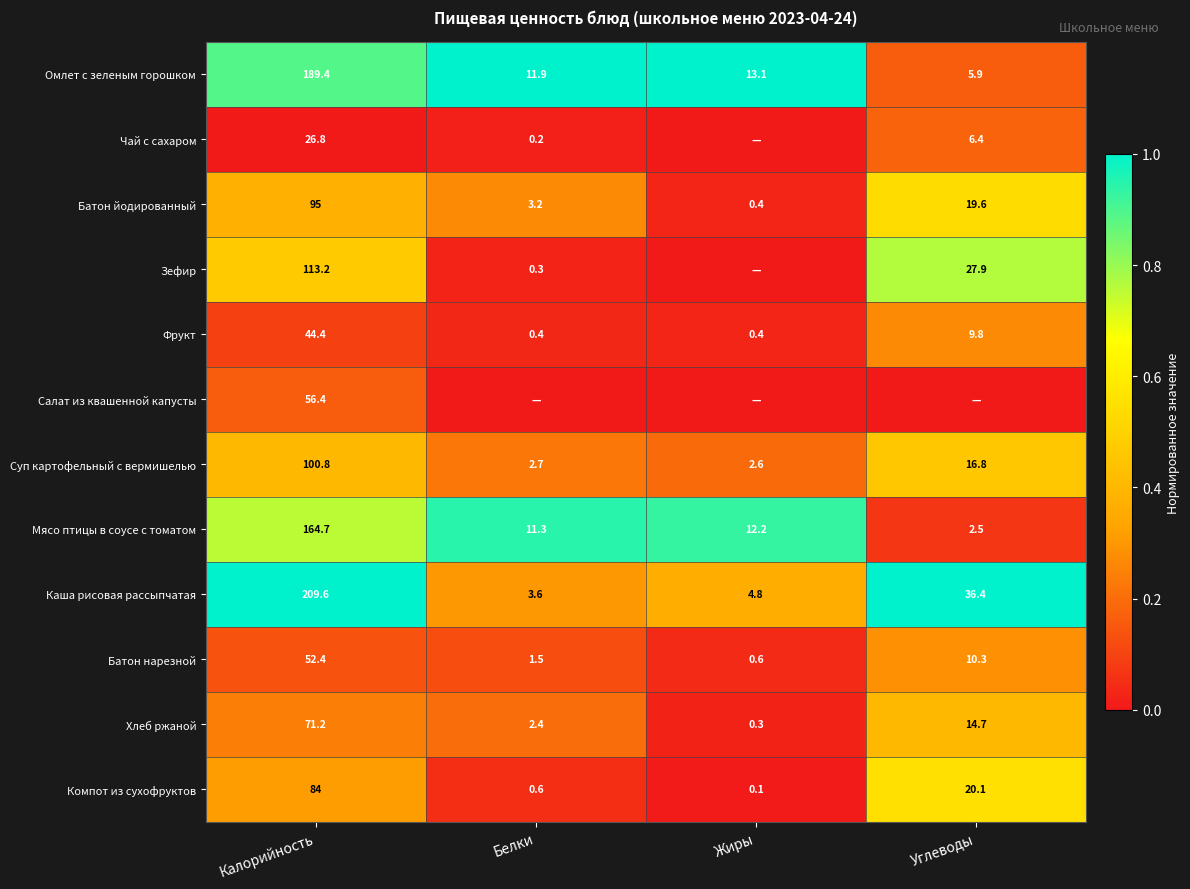

What is the sum of the Зефир values at Белки and Углеводы?

28.2